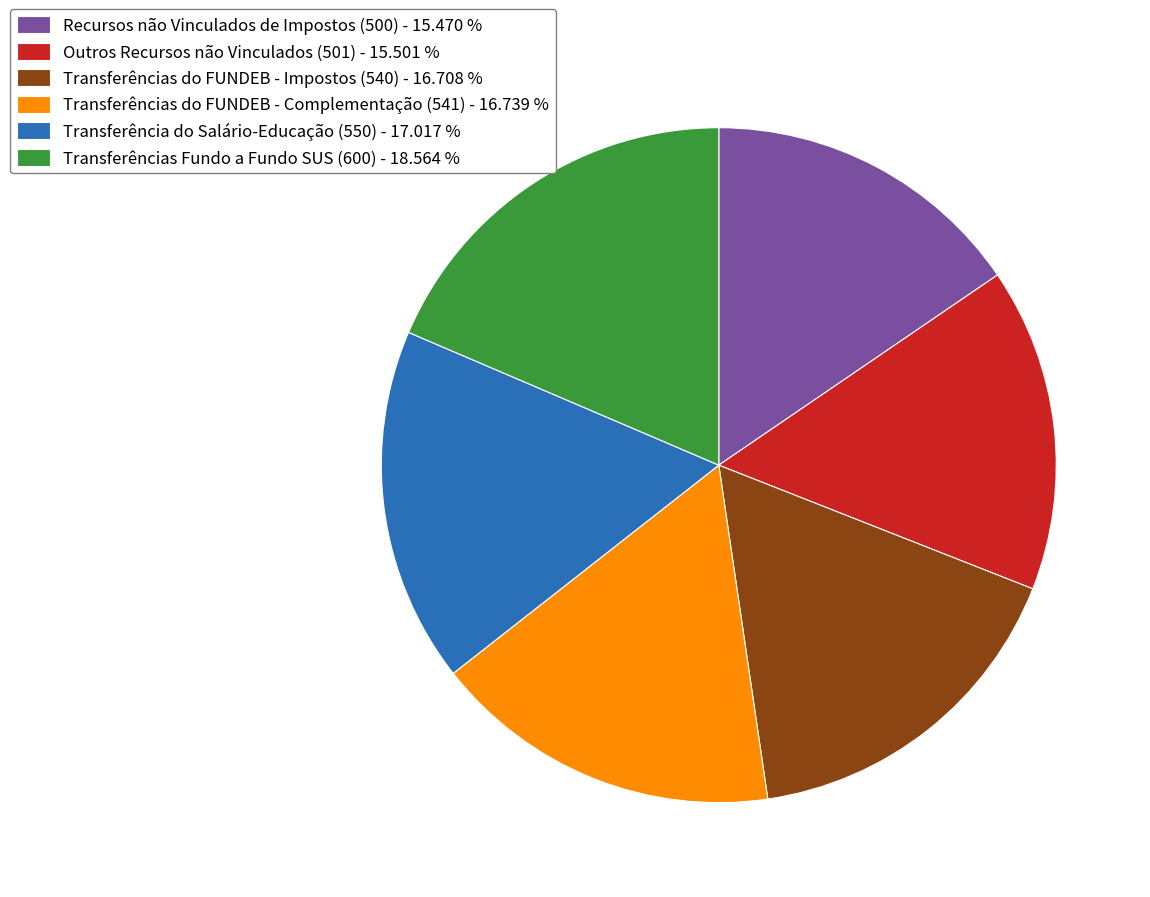

Does Outros Recursos não Vinculados (501) account for over 50% of the chart?

No